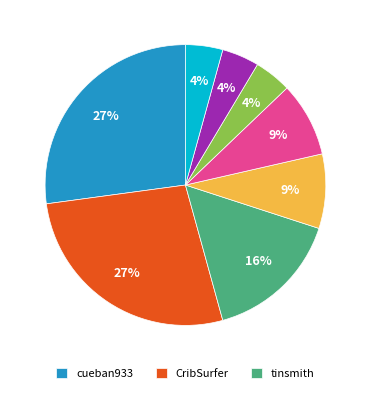

To the nearest percent, what is the average slice percentage?

12%